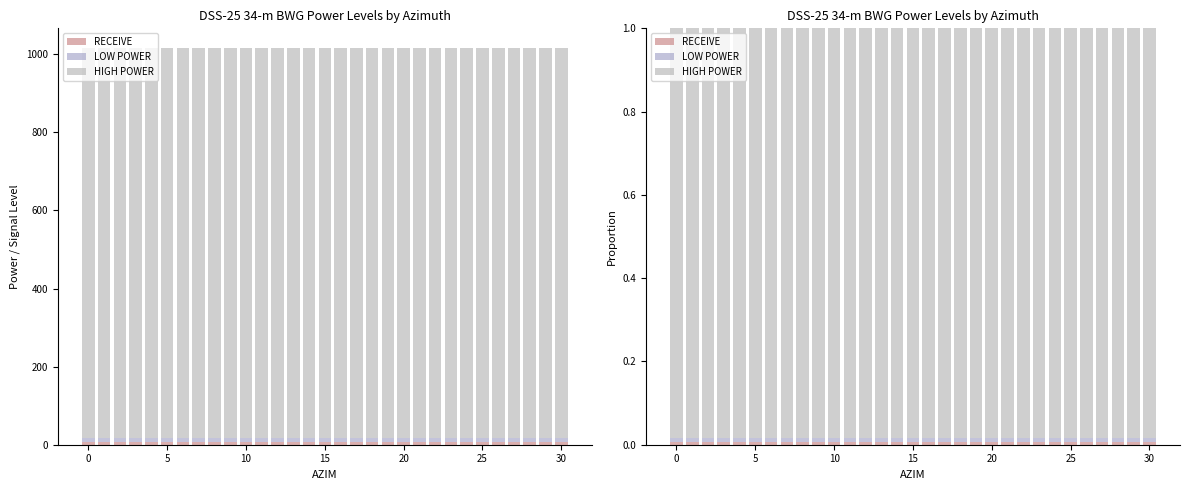

At how many categories does at least one series exceed 0?

31